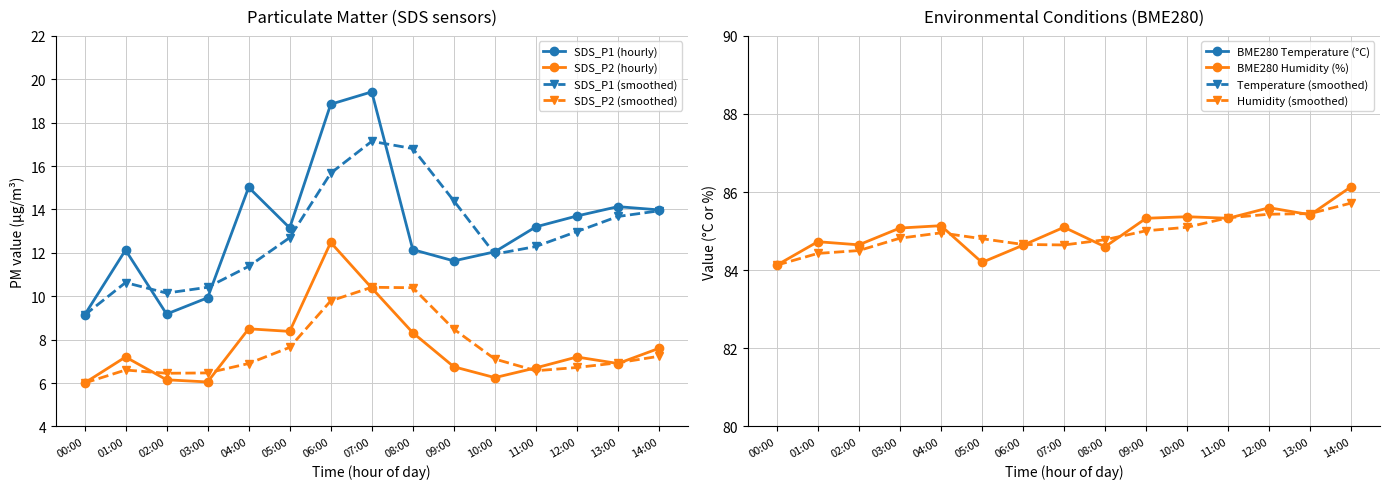

What is the sum of the SDS_P1 values at 01:00 and 11:00?

25.3